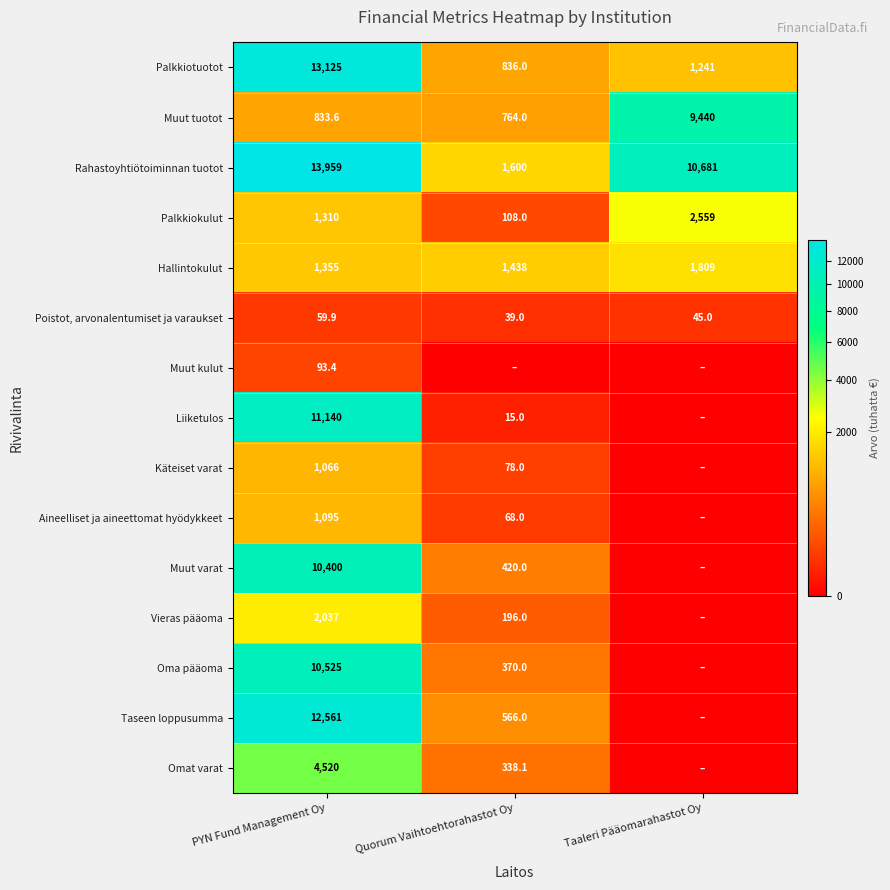

At which label does Rahastoyhtiötoiminnan tuotot reach its minimum?

Quorum Vaihtoehtorahastot Oy